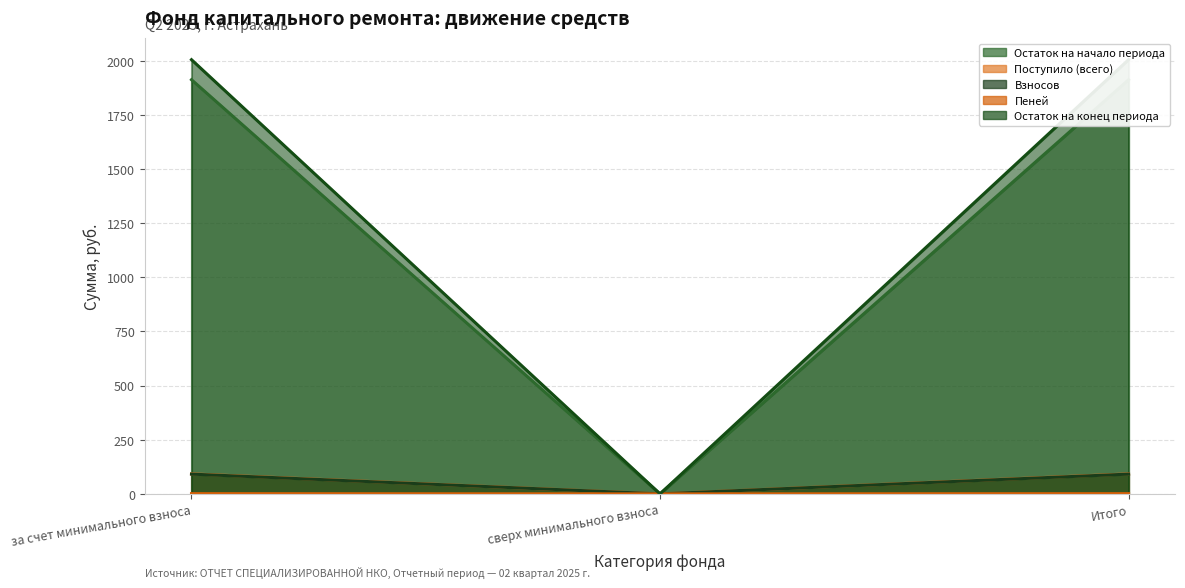

Where is Пеней nearest to the value 0?

сверх минимального взноса